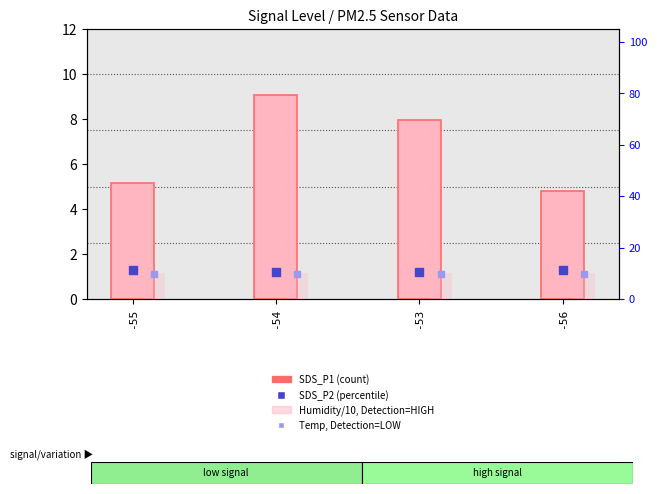

Which series has the largest total across all categories?

Humidity/10